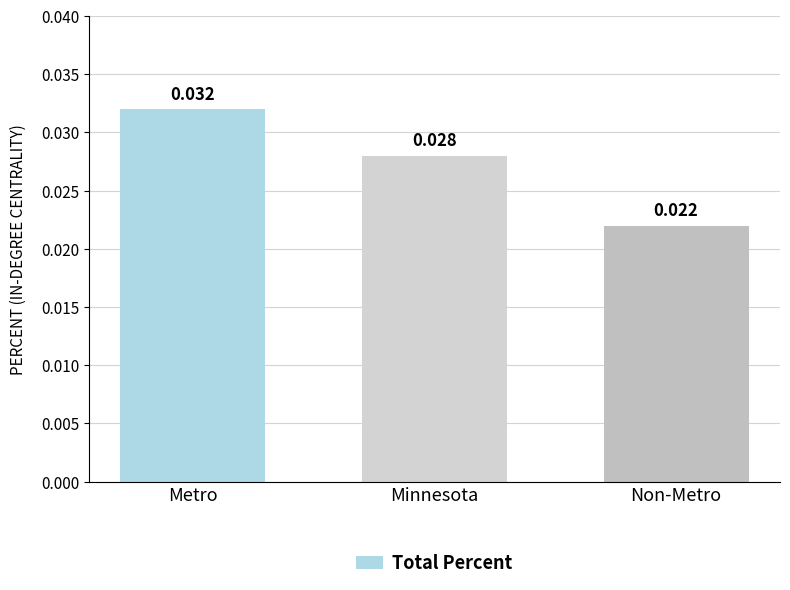

What is the label of the 1st bar from the left?

Metro